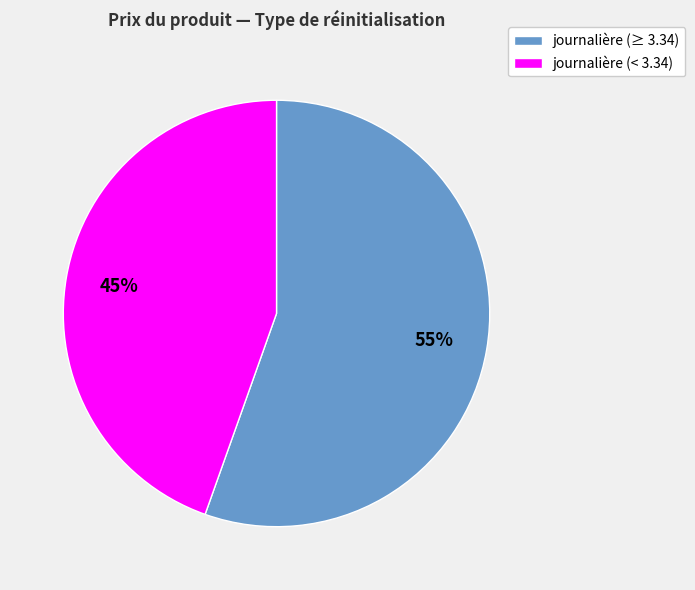

How many segments does this pie chart have?

2